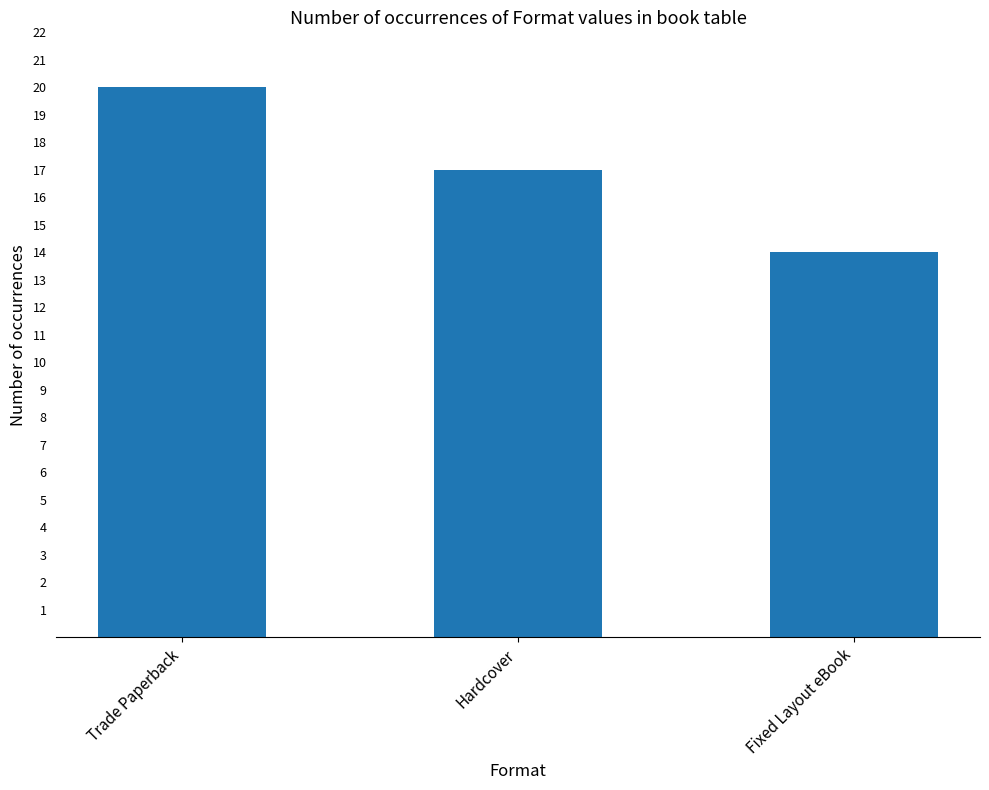

The value at Trade Paperback is 13. True or false?

False